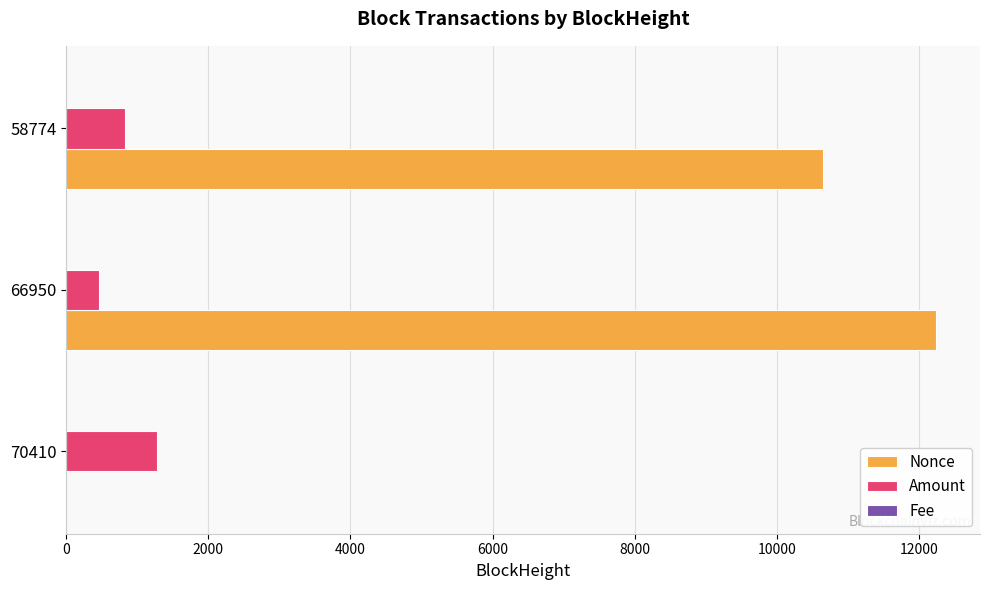

At which category does the chart reach its peak across all series?

66950